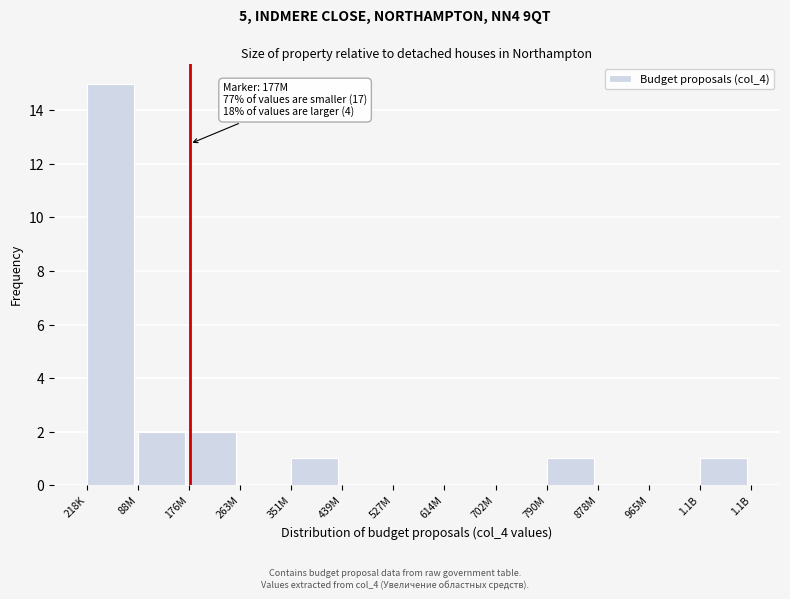

Reading right to left, extract all data points from this chart.

1.1B=1	965M=0	878M=0	790M=1	702M=0	614M=0	527M=0	439M=0	351M=1	263M=0	176M=2	88M=2	218K=15